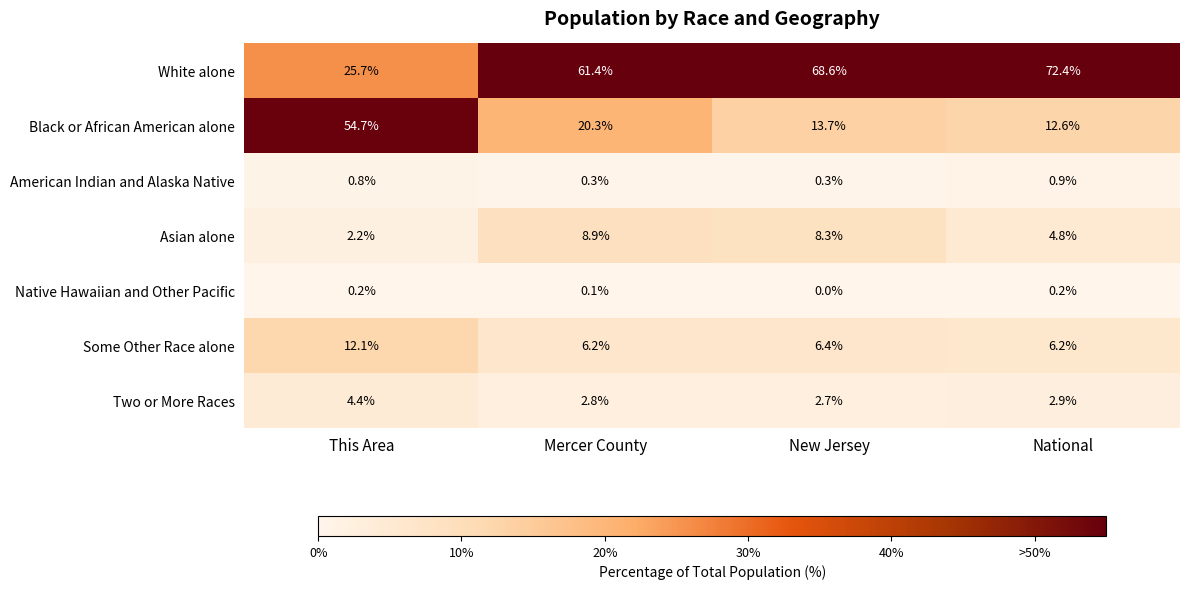

Which label corresponds to the largest value in the chart?

National